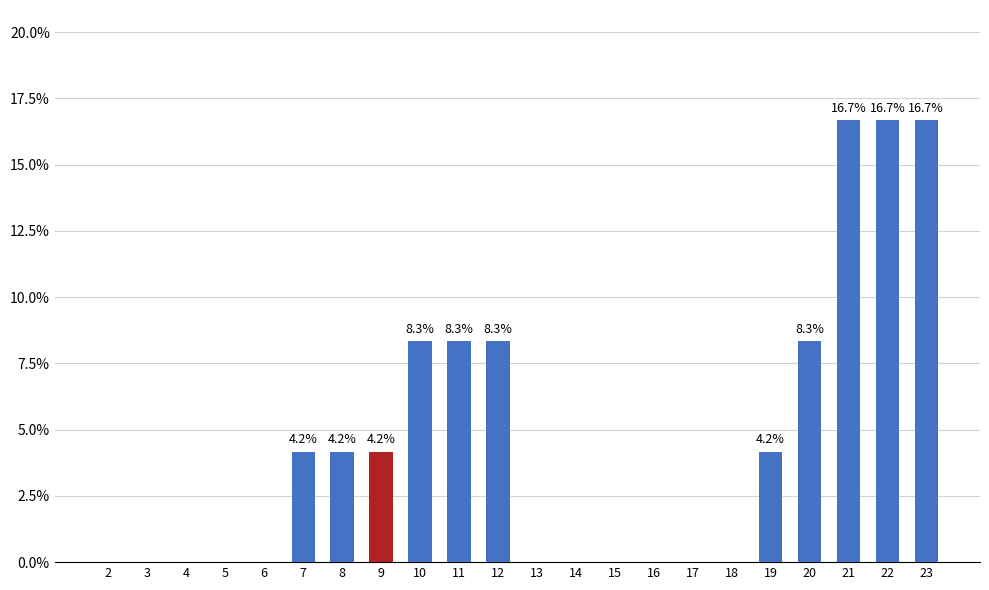

Does the chart contain stacked bars?

No